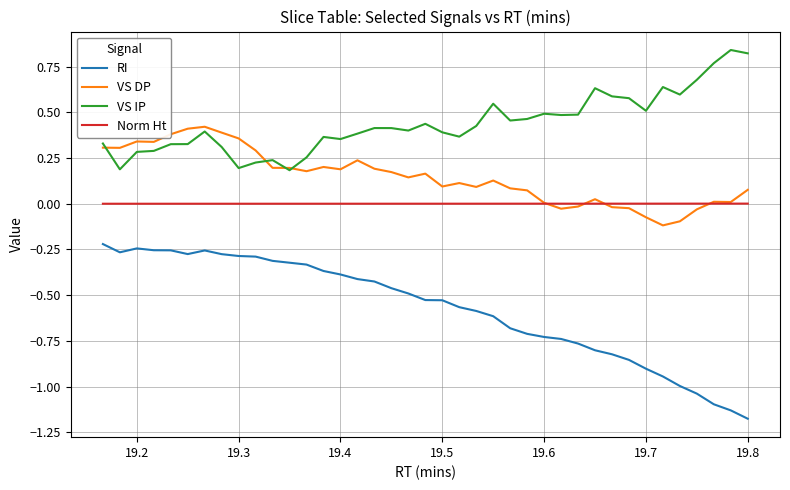

Rank the series by their maximum value, from highest to lowest.

VS IP, VS DP, Norm Ht, RI